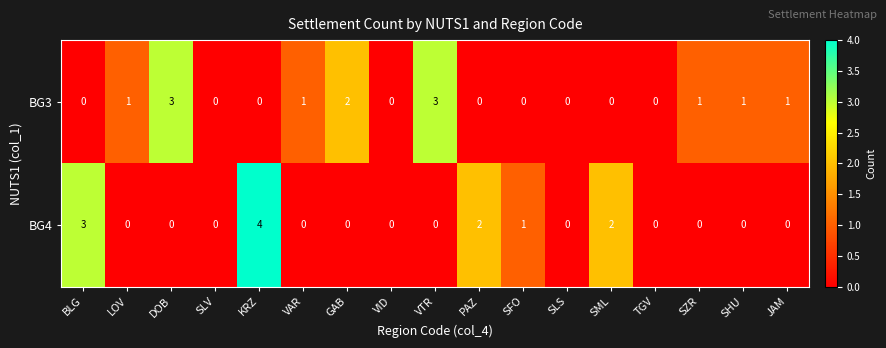

Which series has the largest total across all categories?

BG3